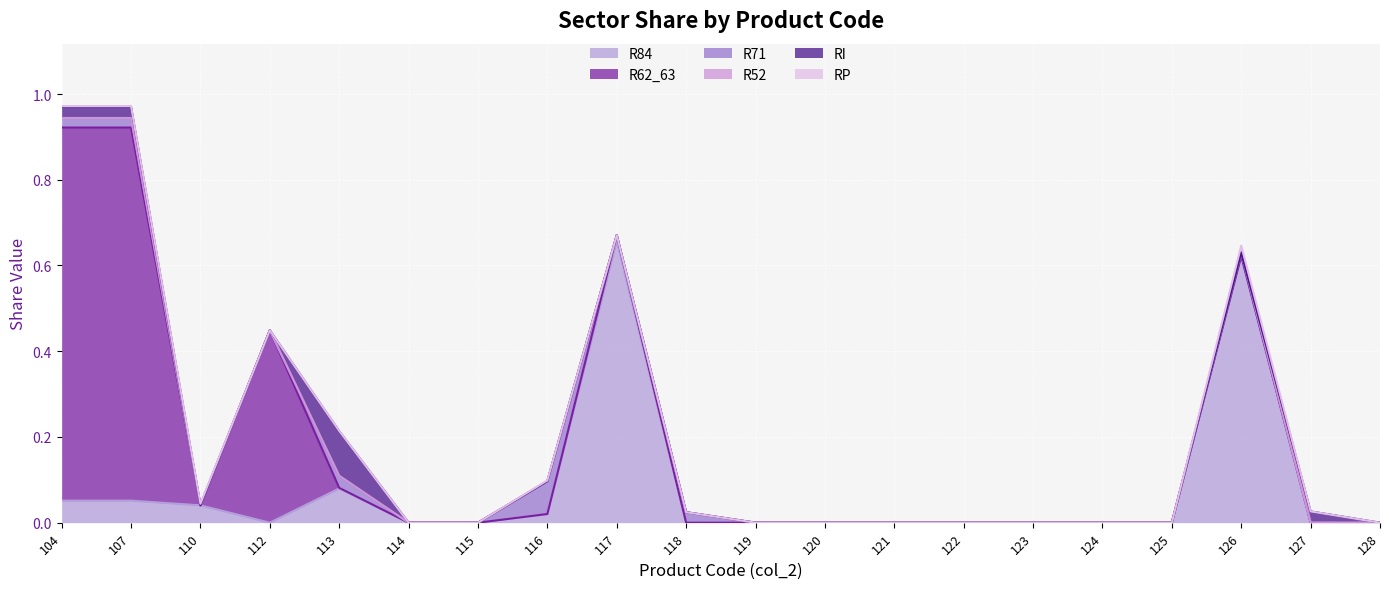

What is the difference between the second highest and minimum values in the R84 series?

0.6